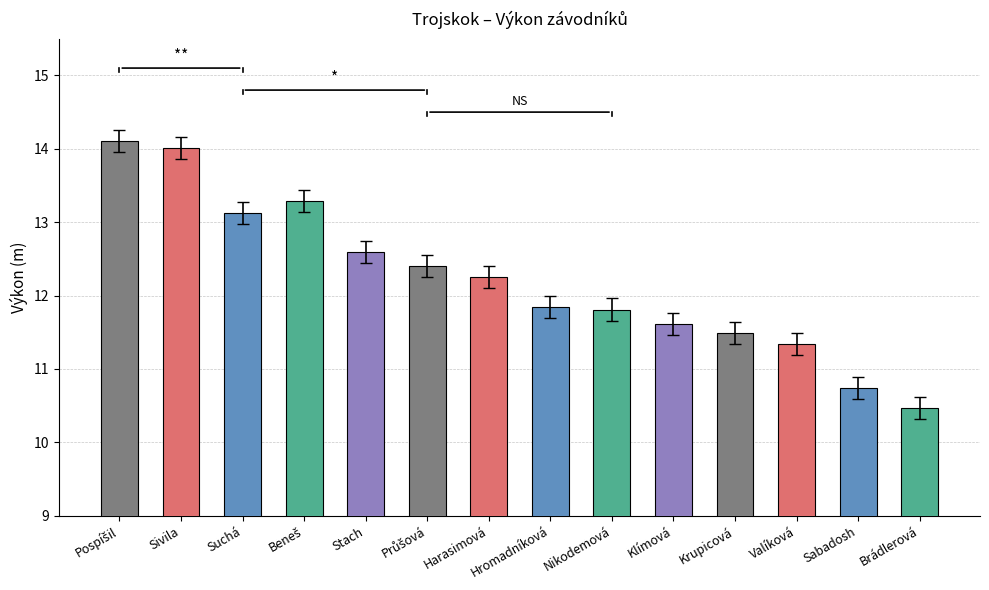

What is the sum of all values?

171.1